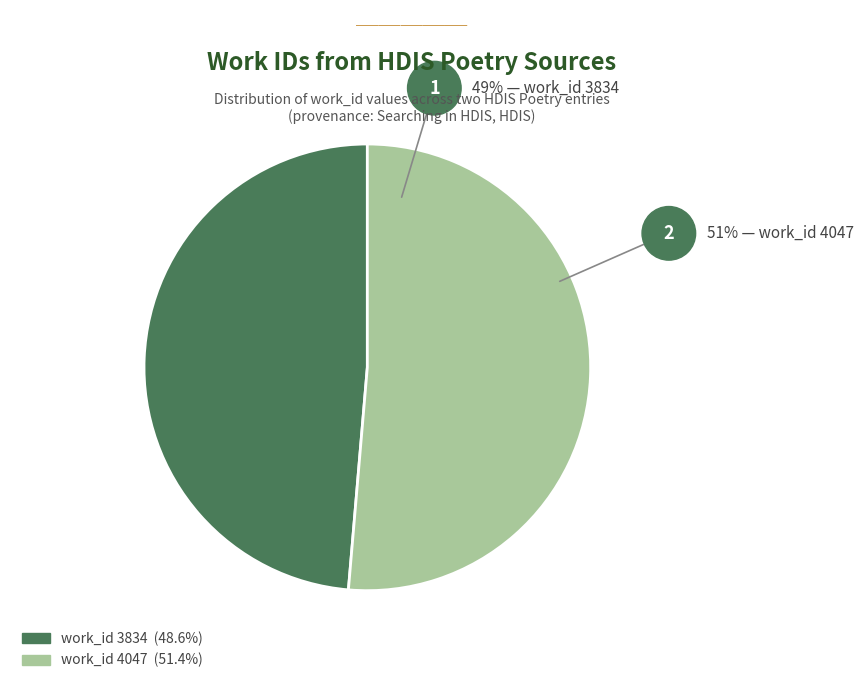

What is the largest slice in the pie chart?

SANCHO (work_id 4047)